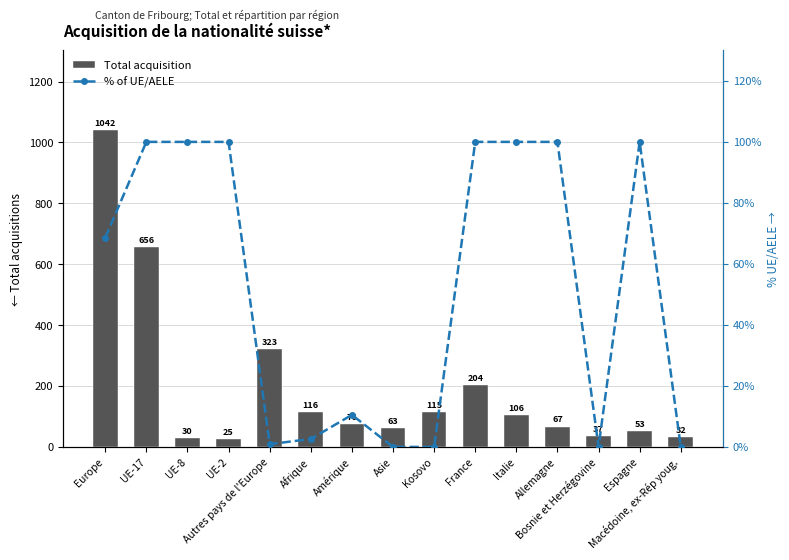

Reading right to left, extract all data points from this chart.

Total acquisition: 32.0	53.0	37.0	67.0	106.0	204.0	115.0	63.0	76.0	116.0	323.0	25.0	30.0	656.0	1042.0
% of UE/AELE: 0.0	100.0	0.0	100.0	100.0	100.0	0.0	0.0	10.5	2.6	0.9	100.0	100.0	100.0	68.6